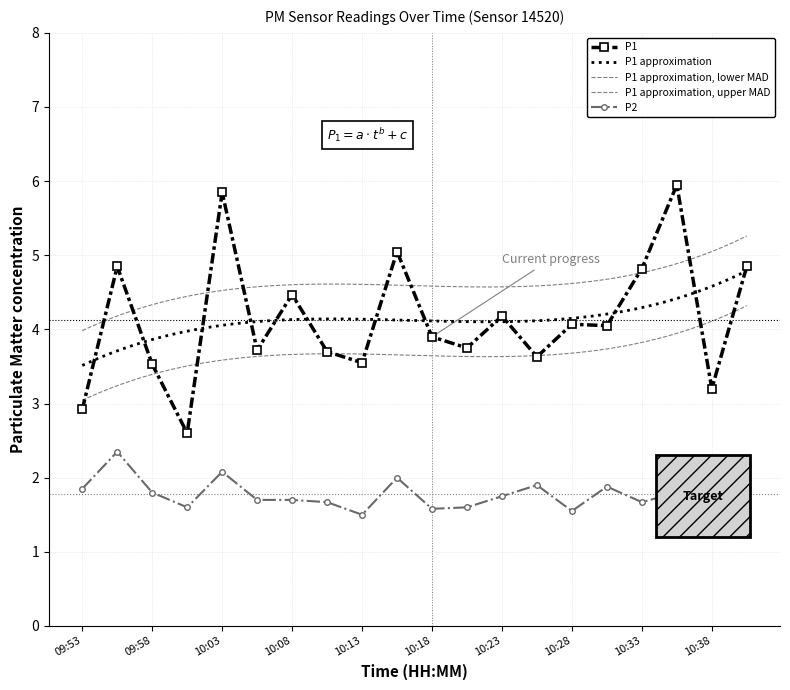

List the series in order of their peak value, lowest first.

P2, P1